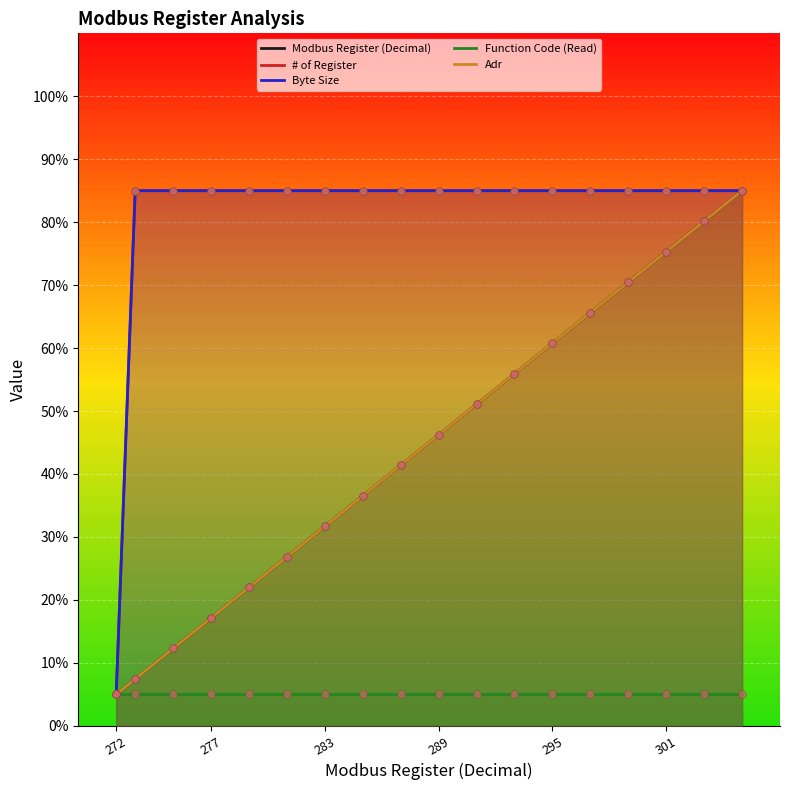

Is the value of # of Register at 289 greater than the value of Modbus Register (Decimal) at 295?

Yes